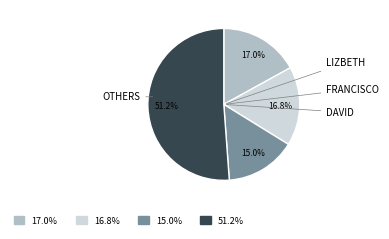

Is there a majority slice in this chart?

Yes